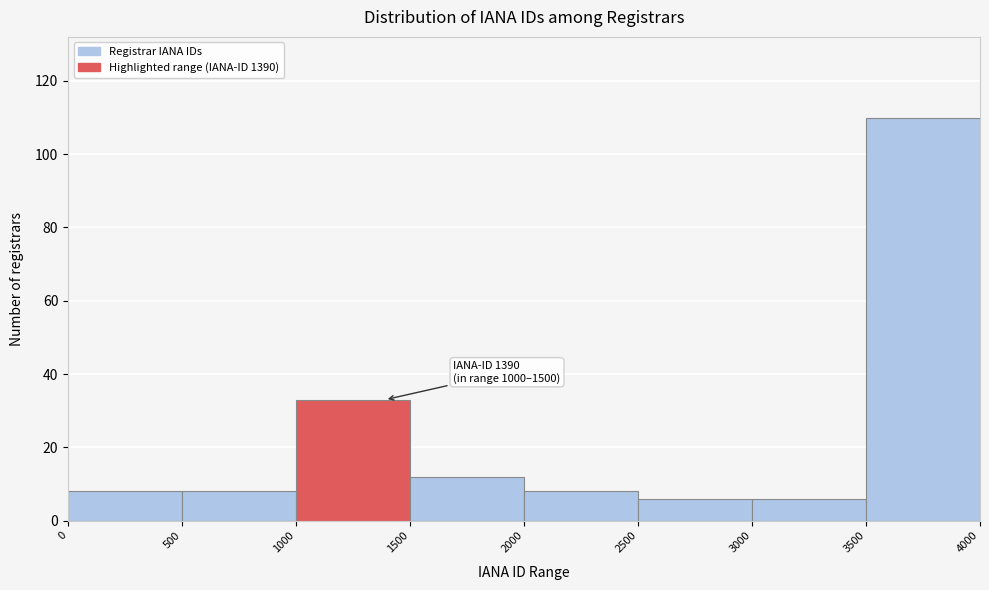

Over which range of the x-axis is the bar tallest?

3500 to 4000